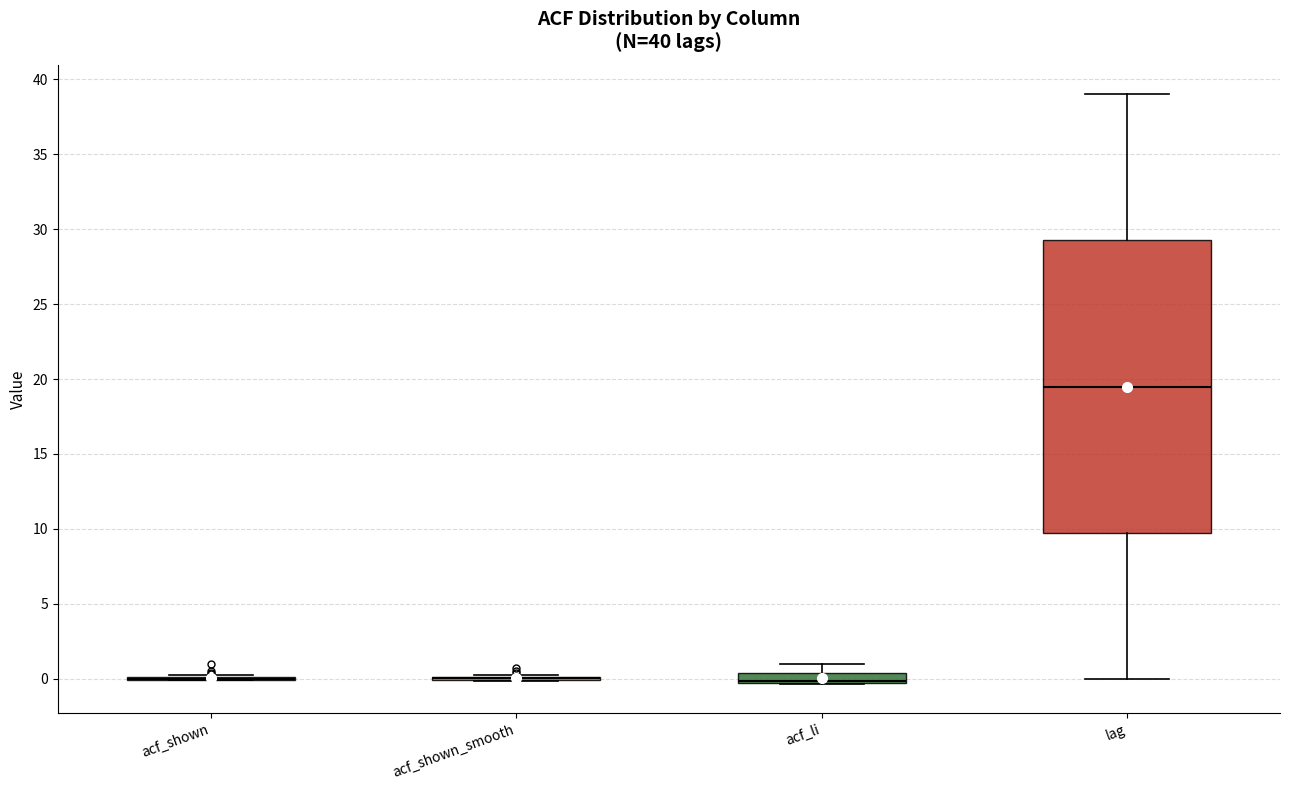

Comparing the boxes themselves (not the whiskers), which one is the tallest?

lag